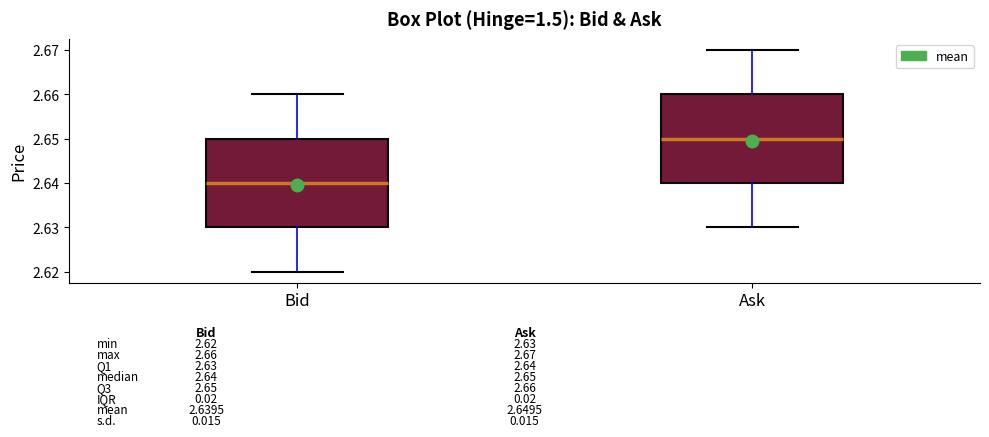

Which box has the lowest median line?

Bid